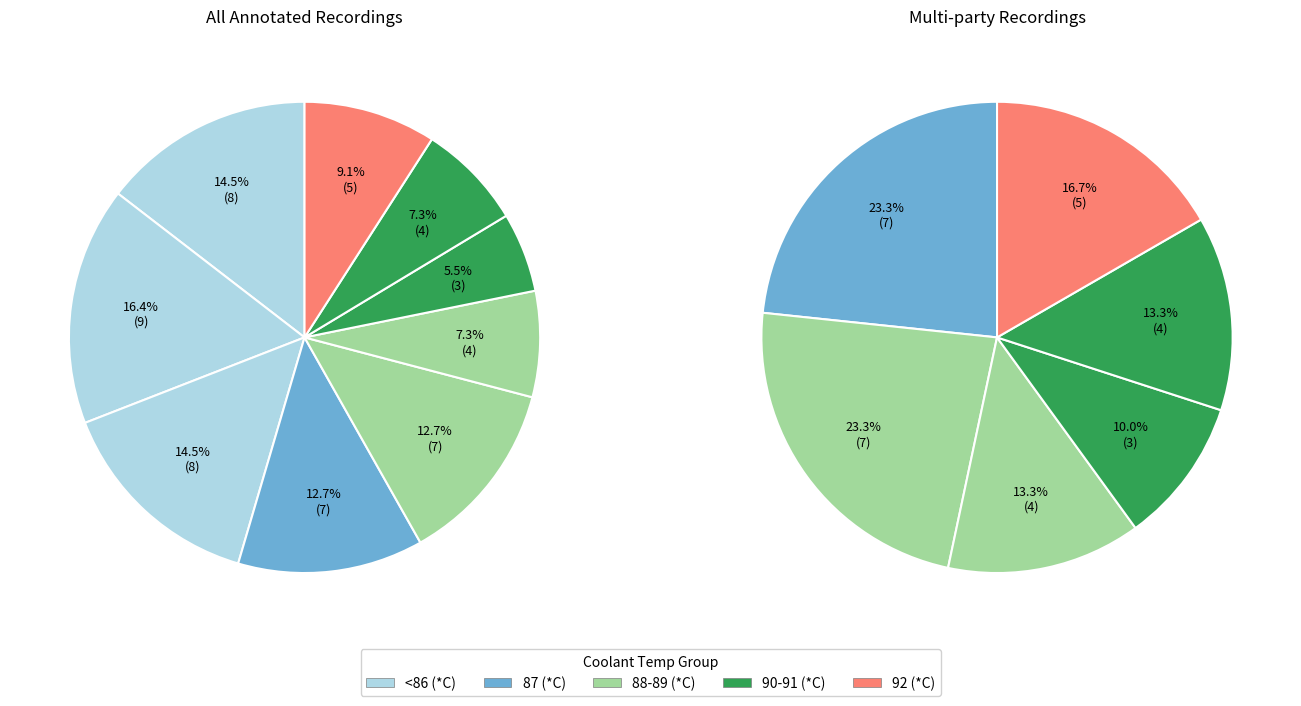

Does 88 (*C) account for over 50% of the chart?

No